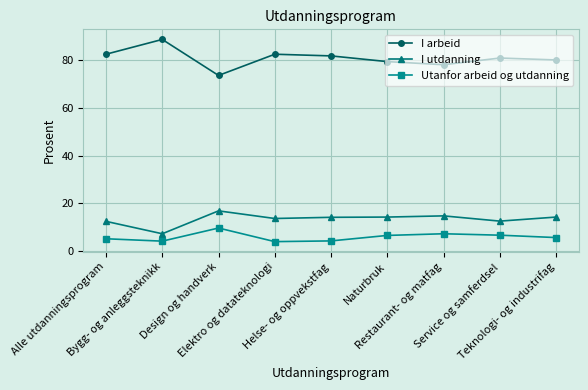

The I arbeid series shows 80.1 at Teknologi- og industrifag. True or false?

True